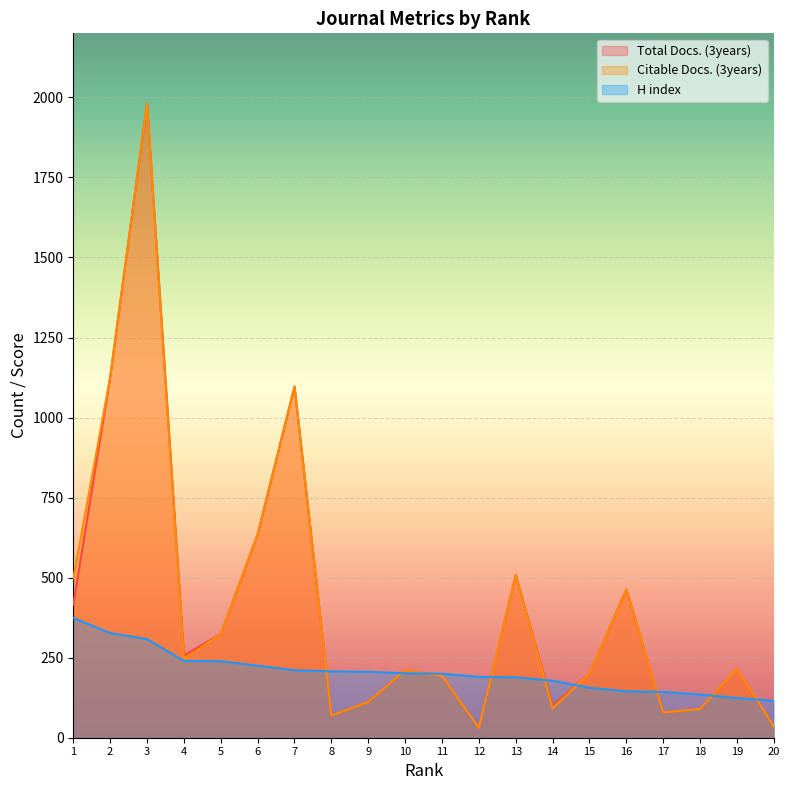

Reading left to right, extract all data points from this chart.

Total Docs. (3years): 416	1126	1981	257	324	635	1097	69	112	211	193	31	508	100	201	463	79	90	216	35
Citable Docs. (3years): 497	1126	1981	245	324	635	1097	69	112	211	193	31	508	92	201	463	79	90	216	35
H index: 374	327	308	240	239	225	211	207	206	201	200	190	189	178	156	145	143	135	124	115